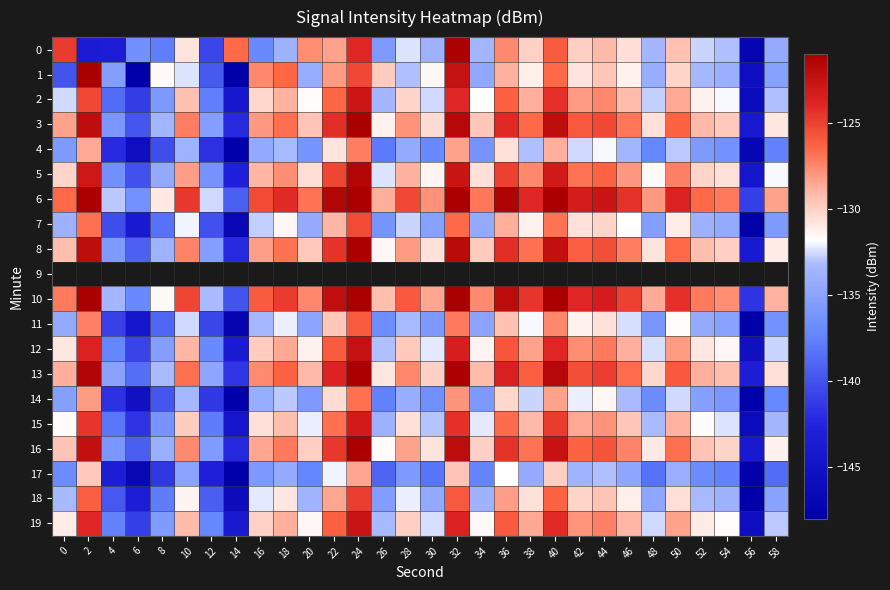

What is the maximum value shown in the chart?

-118.0